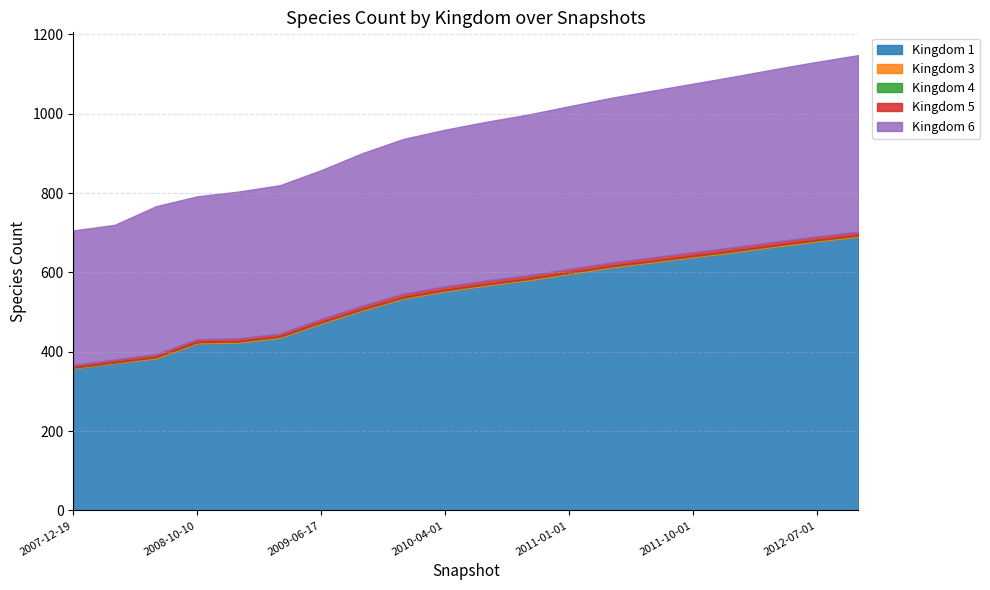

Which label corresponds to the largest value in the chart?

2012-10-01